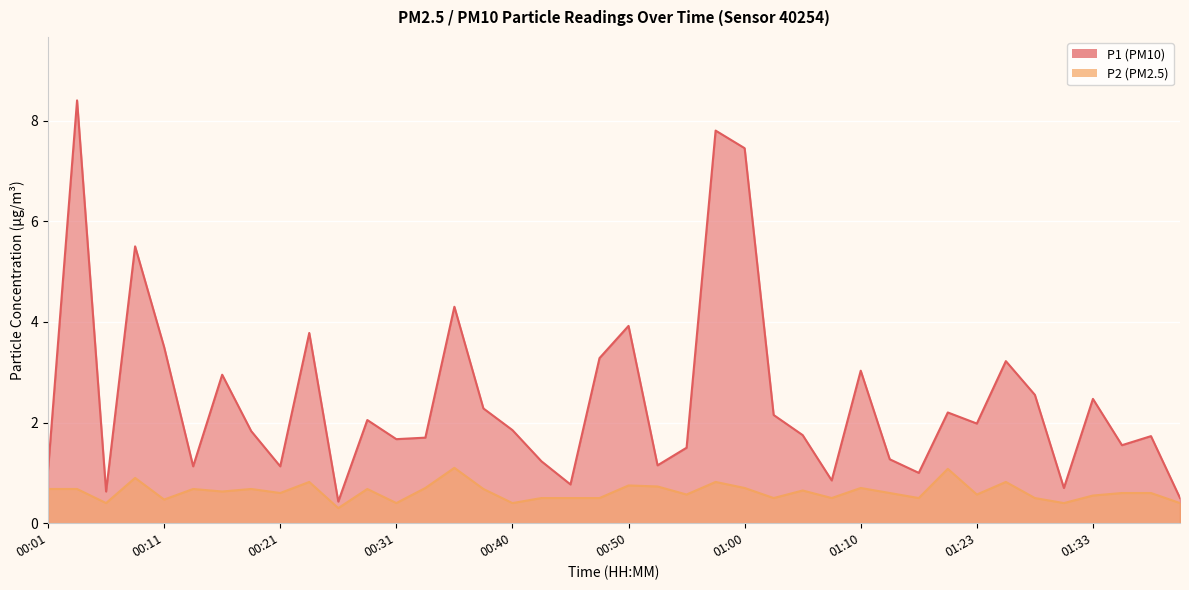

True or false: P2 and P1 cross at least once.

False